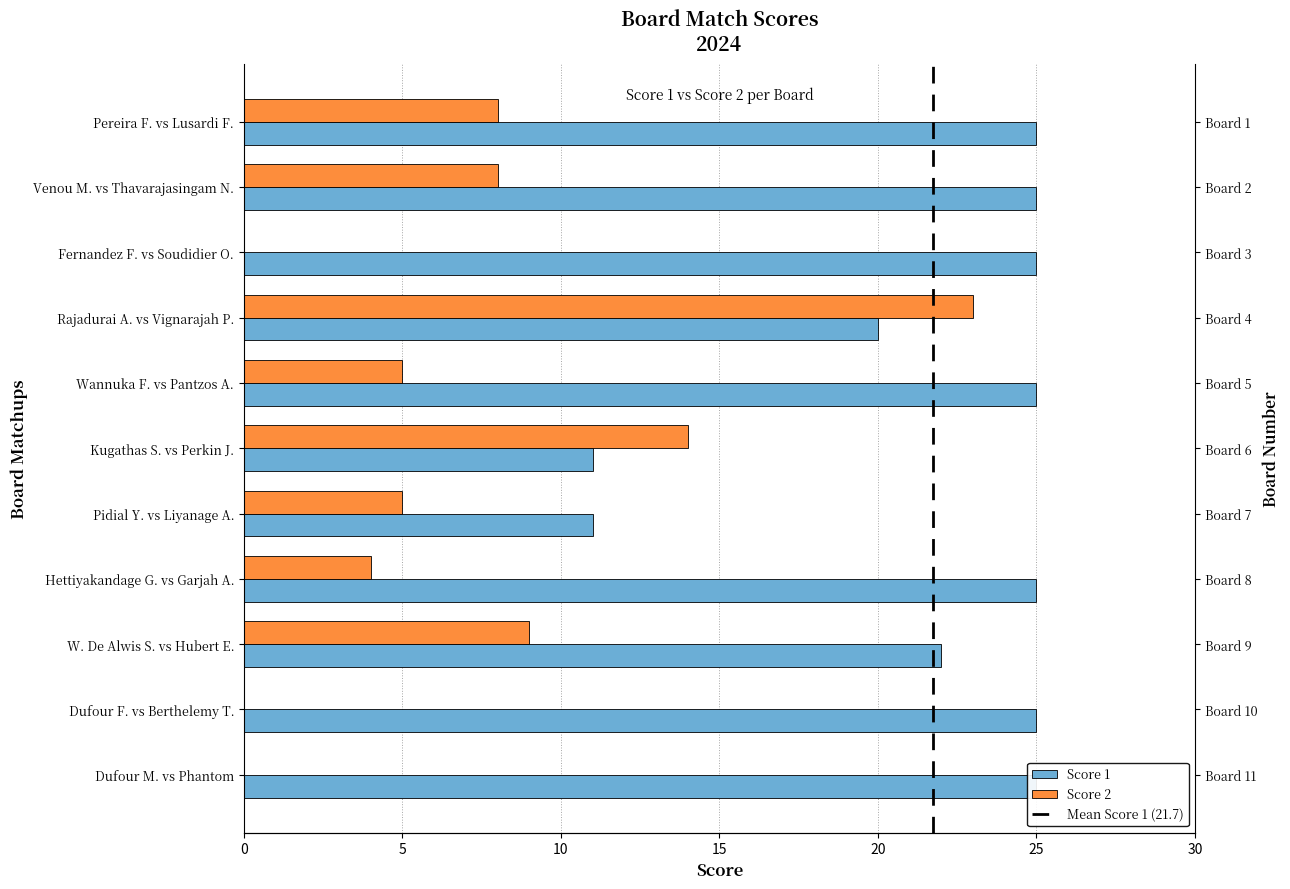

Reading left to right, what are all the values shown in this chart?

Score 1: 25	25	25	20	25	11	11	25	22	25	25
Score 2: 8	8	0	23	5	14	5	4	9	0	0